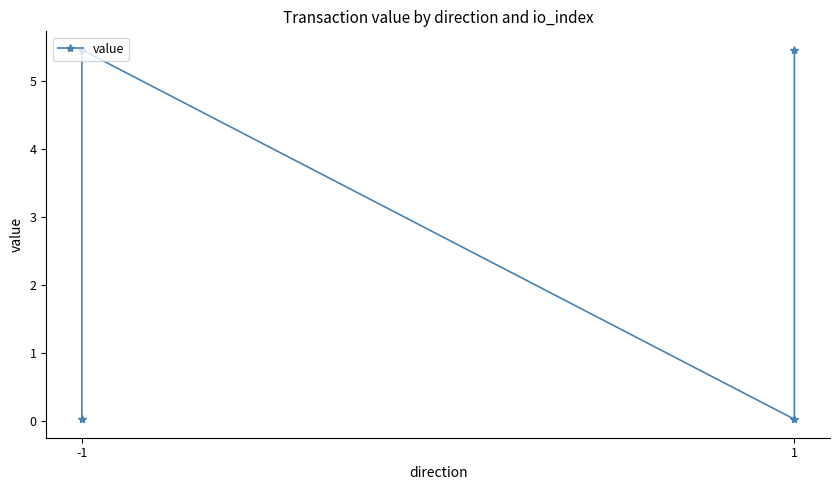

Which label corresponds to the smallest value in the chart?

-1